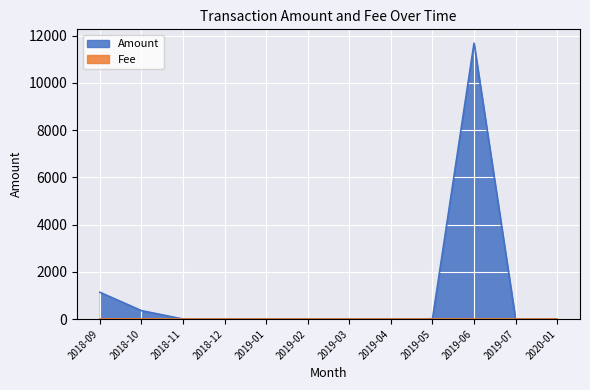

Between 2018-11 and 2019-03, which series saw the biggest shift?

Amount